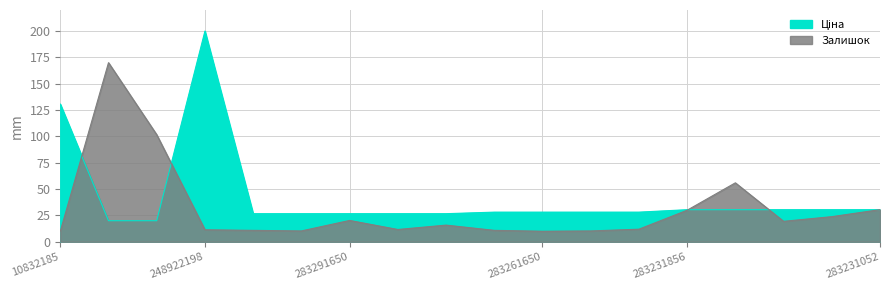

How many categories are shown in the chart?

18